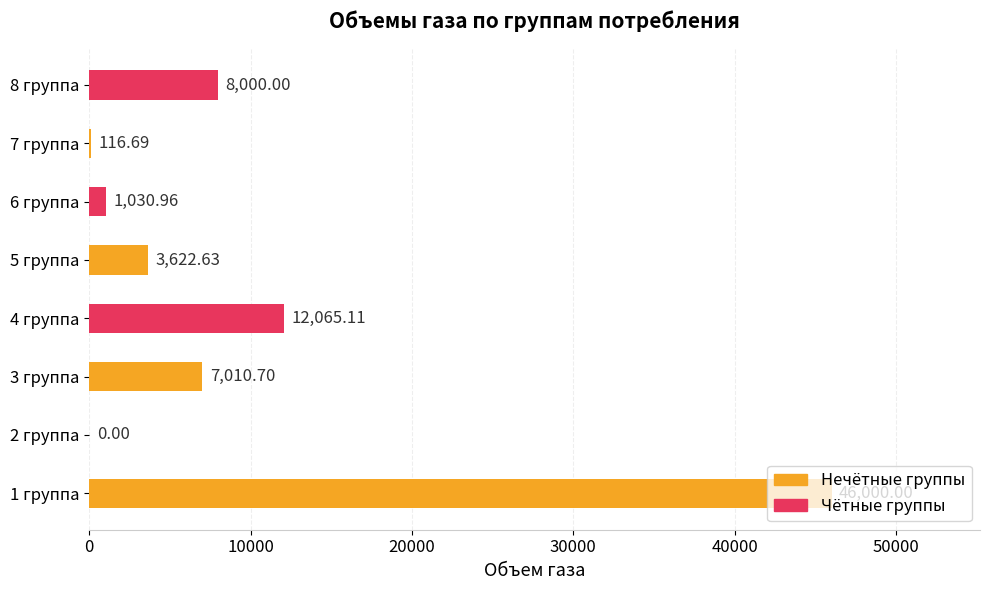

Which has a higher value, 2 группа or 4 группа?

4 группа